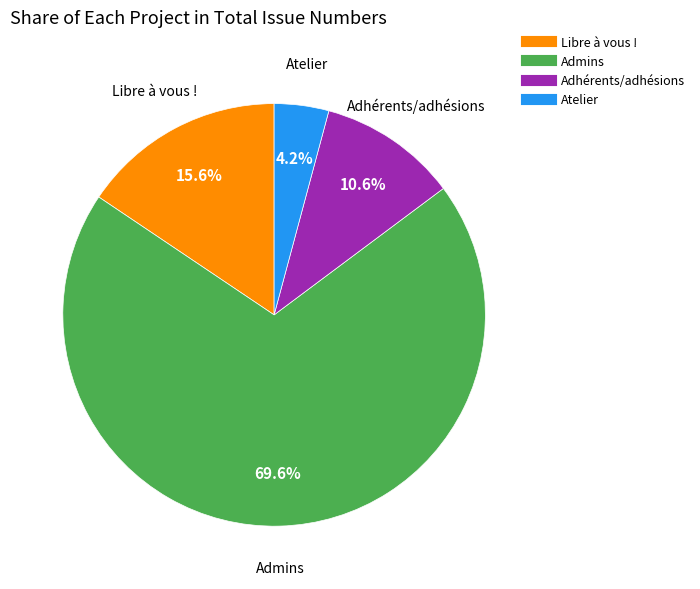

To the nearest percent, what is the difference between the largest and smallest slice percentages?

65%